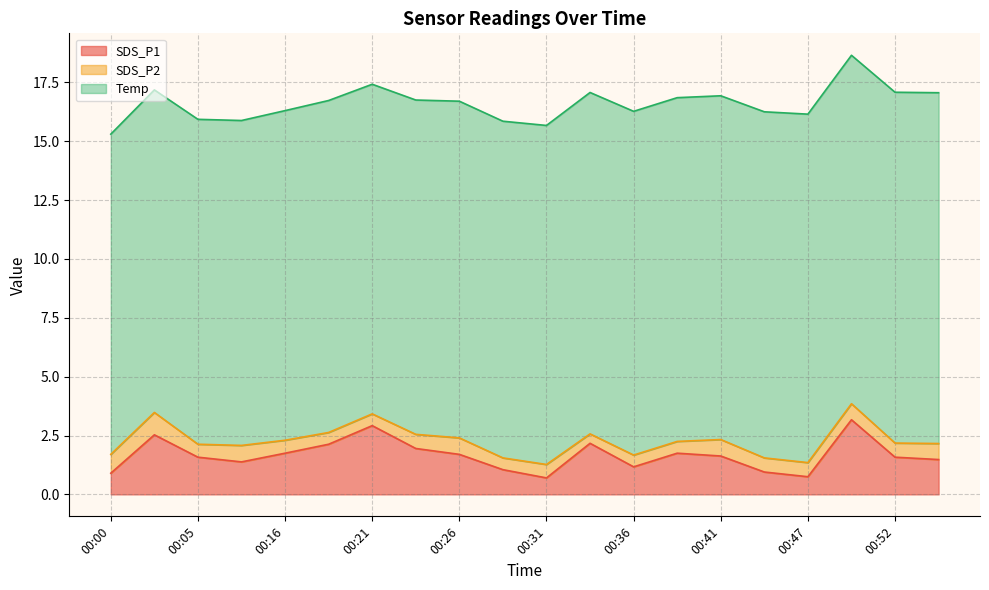

List the labels in order of SDS_P1 value, smallest first.

00:31, 00:47, 00:00, 00:45, 00:29, 00:36, 00:08, 00:55, 00:05, 00:52, 00:41, 00:26, 00:16, 00:39, 00:24, 00:19, 00:34, 00:03, 00:21, 00:50